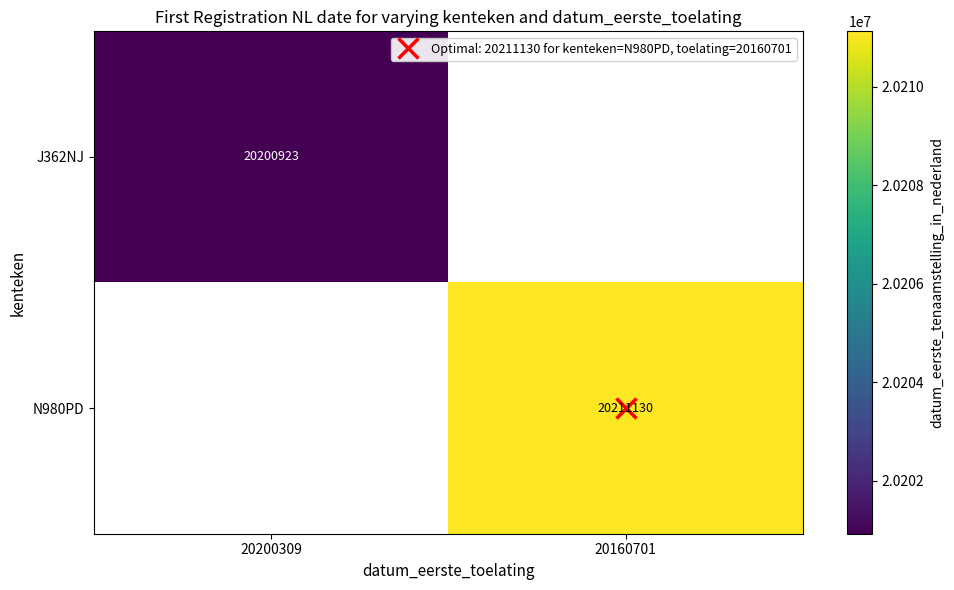

List the labels in order of N980PD value, smallest first.

20200309, 20160701